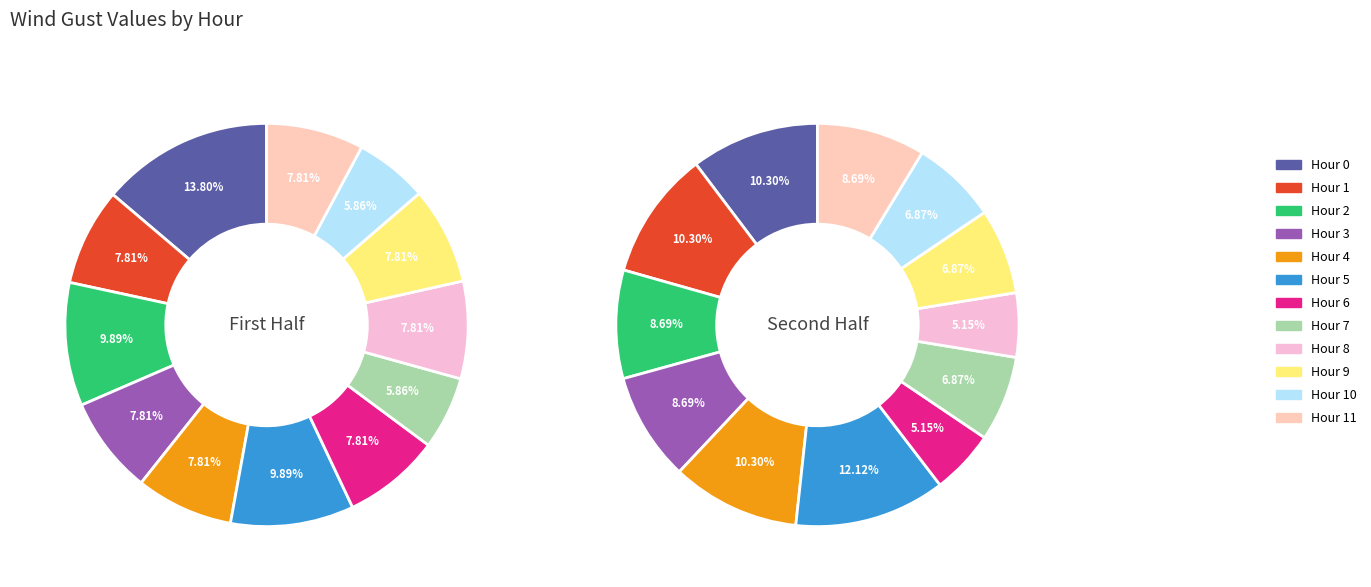

Is Hour 8 the majority of the pie?

No